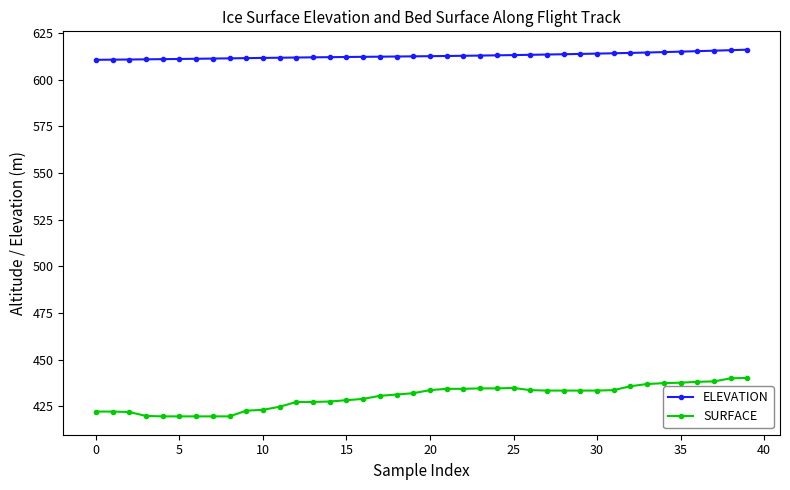

Which series has the largest total across all categories?

ELEVATION